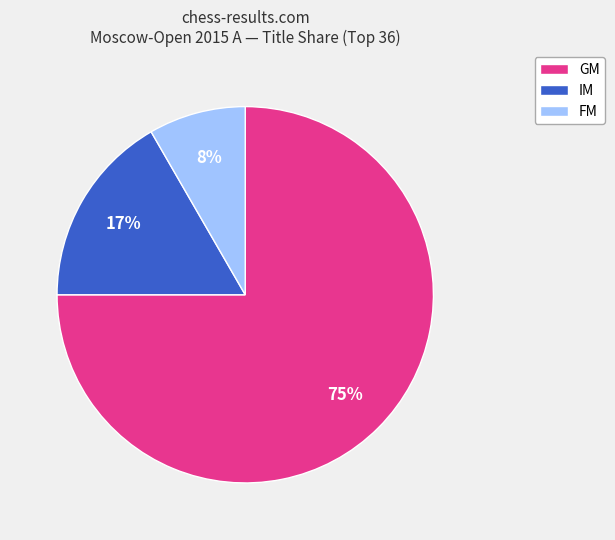

The FM slice represents 1% of the pie. True or false?

False